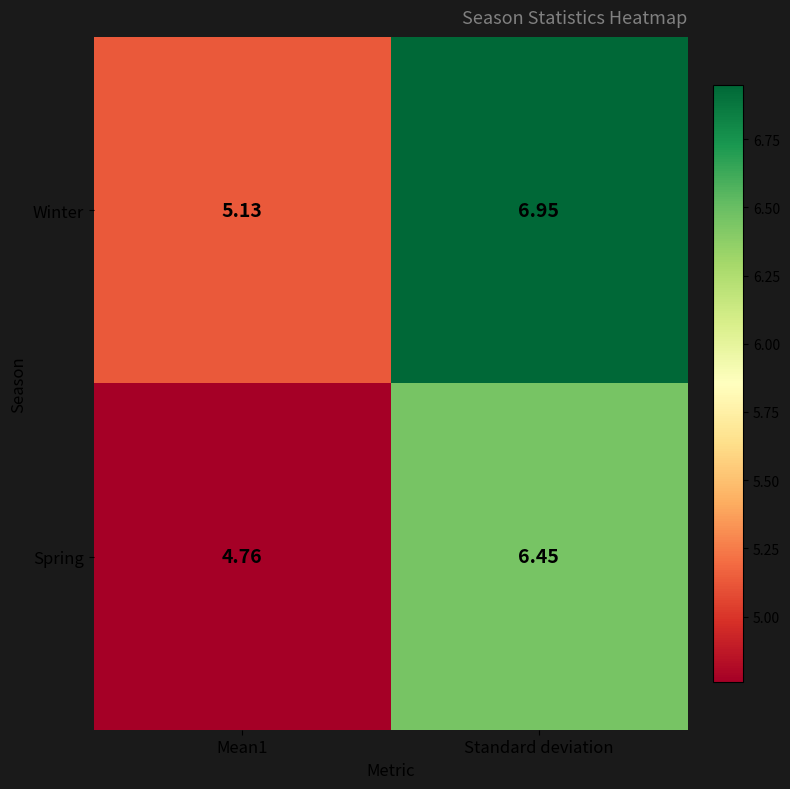

What is the total value across all series at Mean1?

9.9